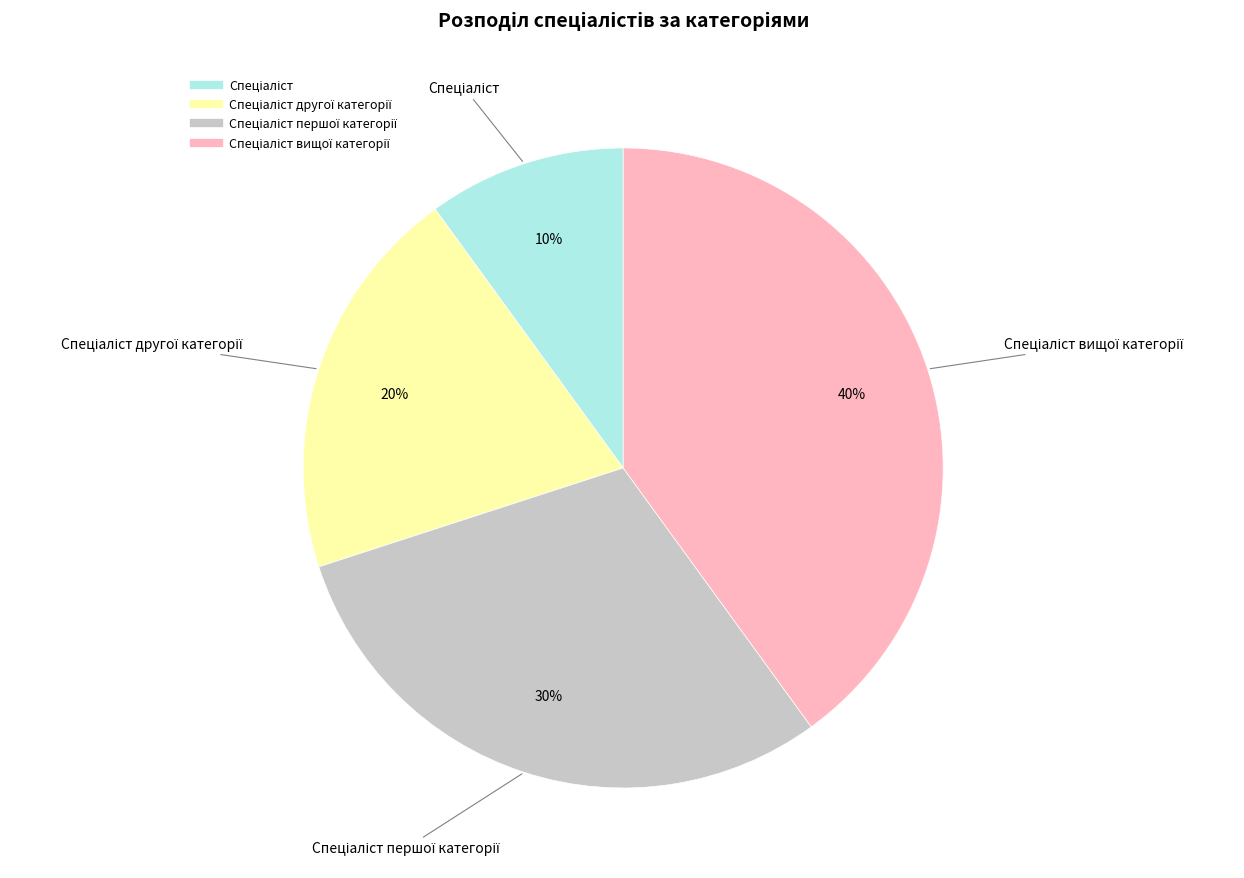

To the nearest percent, what is the average slice percentage?

25%